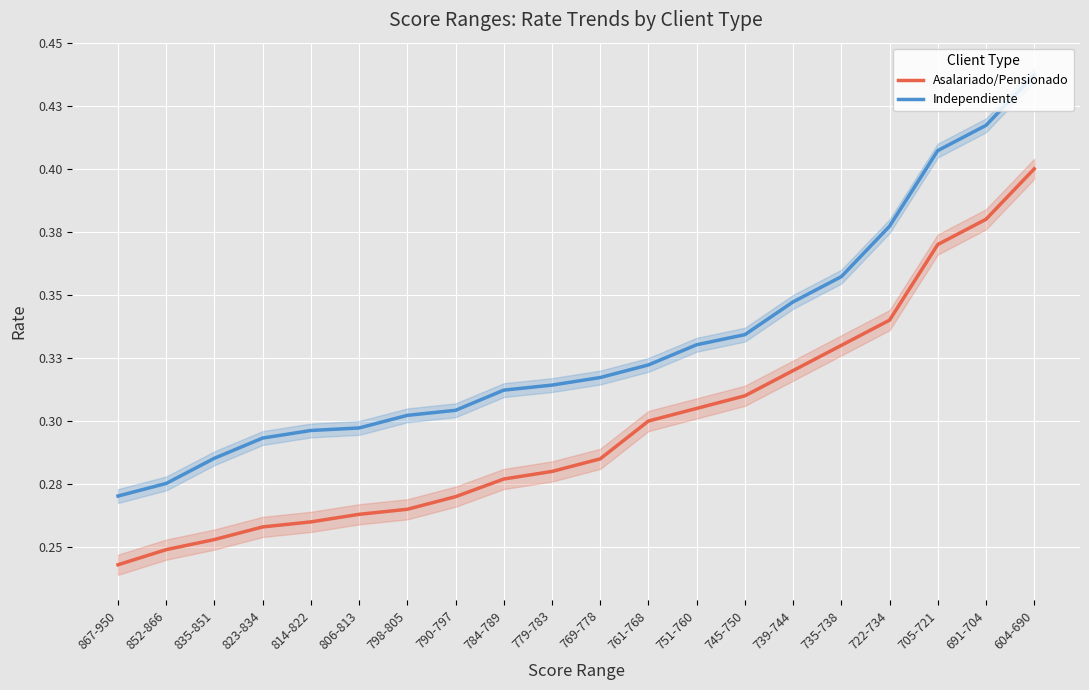

What is the minimum value for Independiente?

0.3